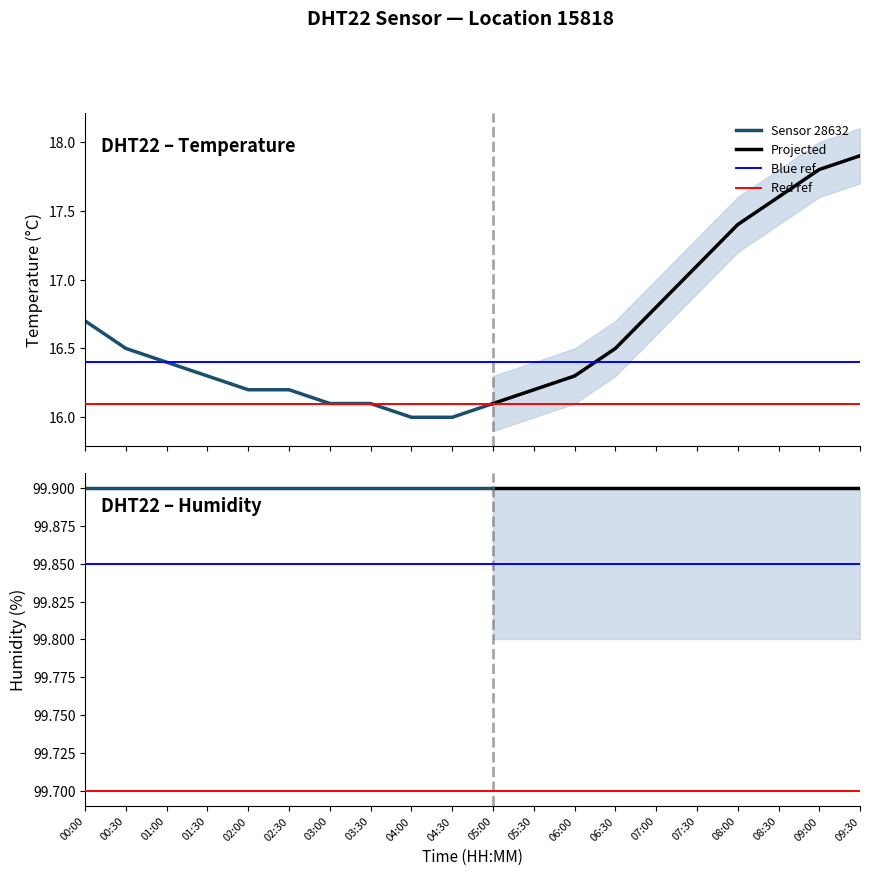

Does the chart display data point markers on the line(s)?

No